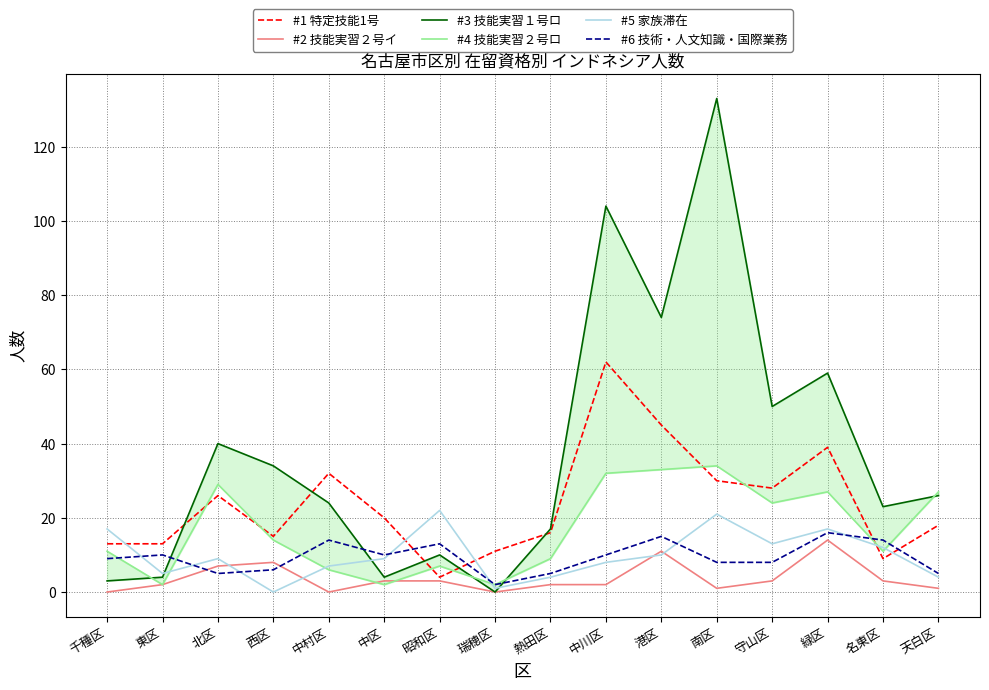

List the labels in order of #5 家族滞在 value, largest first.

昭和区, 南区, 千種区, 緑区, 守山区, 名東区, 港区, 北区, 中区, 中川区, 中村区, 東区, 熱田区, 天白区, 瑞穂区, 西区